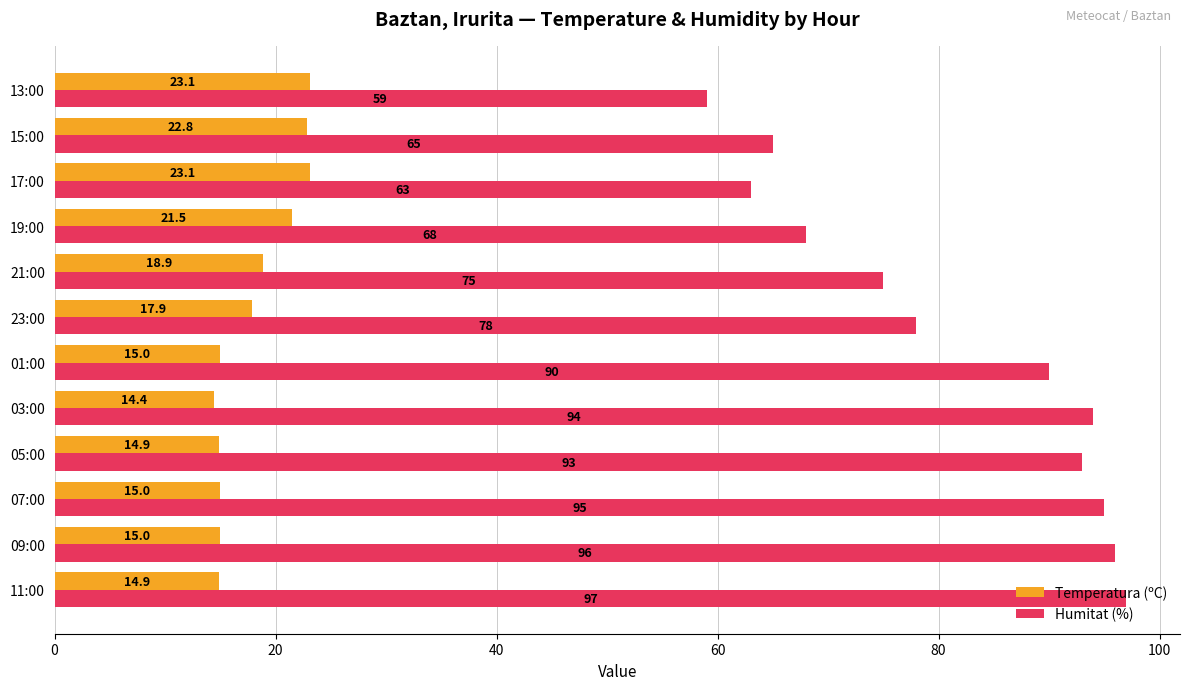

Rank the series at 03:00 from lowest to highest value.

Temperatura (ºC), Humitat (%)